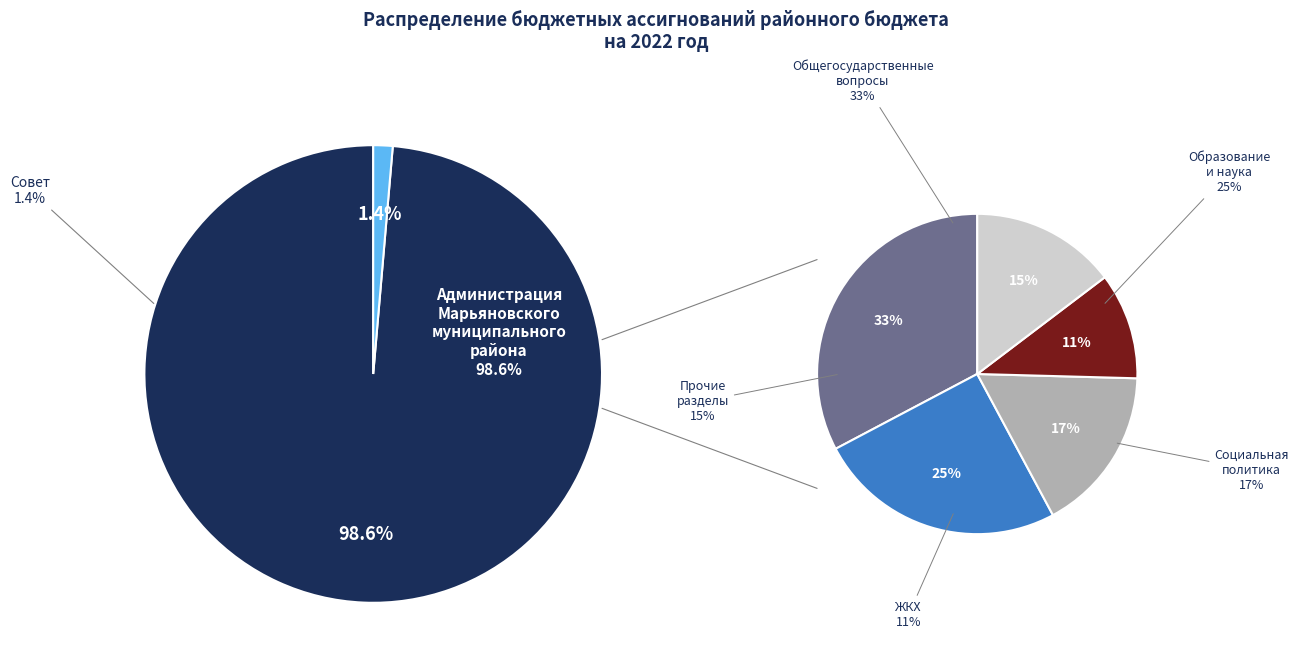

To the nearest percent, what portion does Совет Марьяновского муниципального района represent?

1%